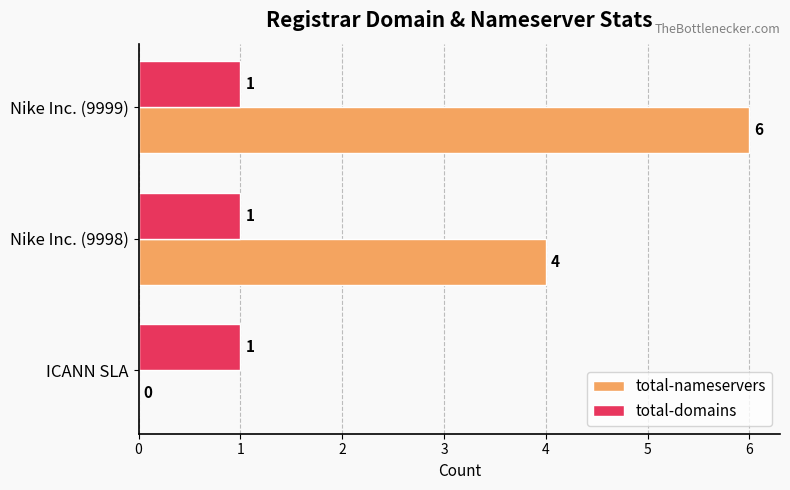

Which series has the largest total across all categories?

total-nameservers